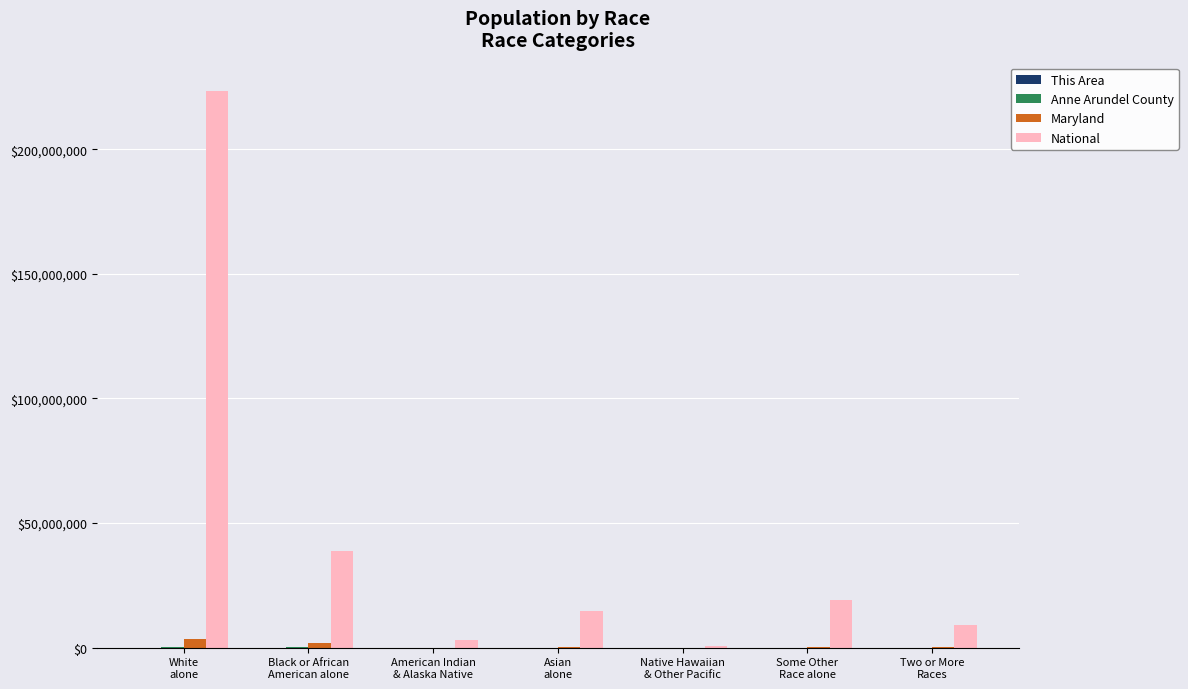

Are the bars grouped side by side (vs. stacked)?

Yes